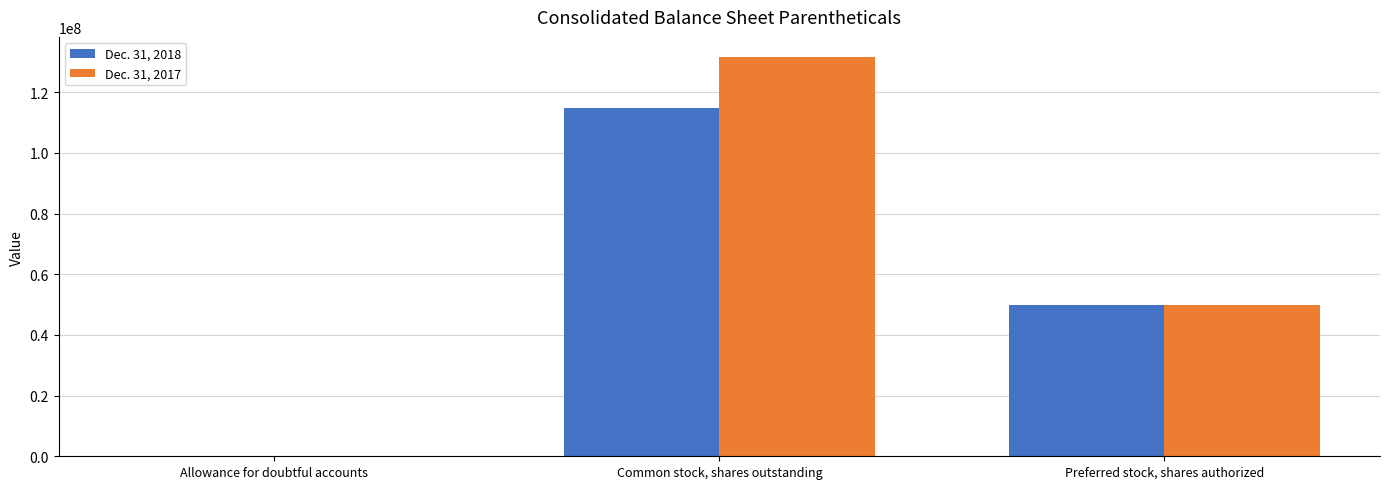

Which series has the widest spread of values?

Dec. 31, 2017